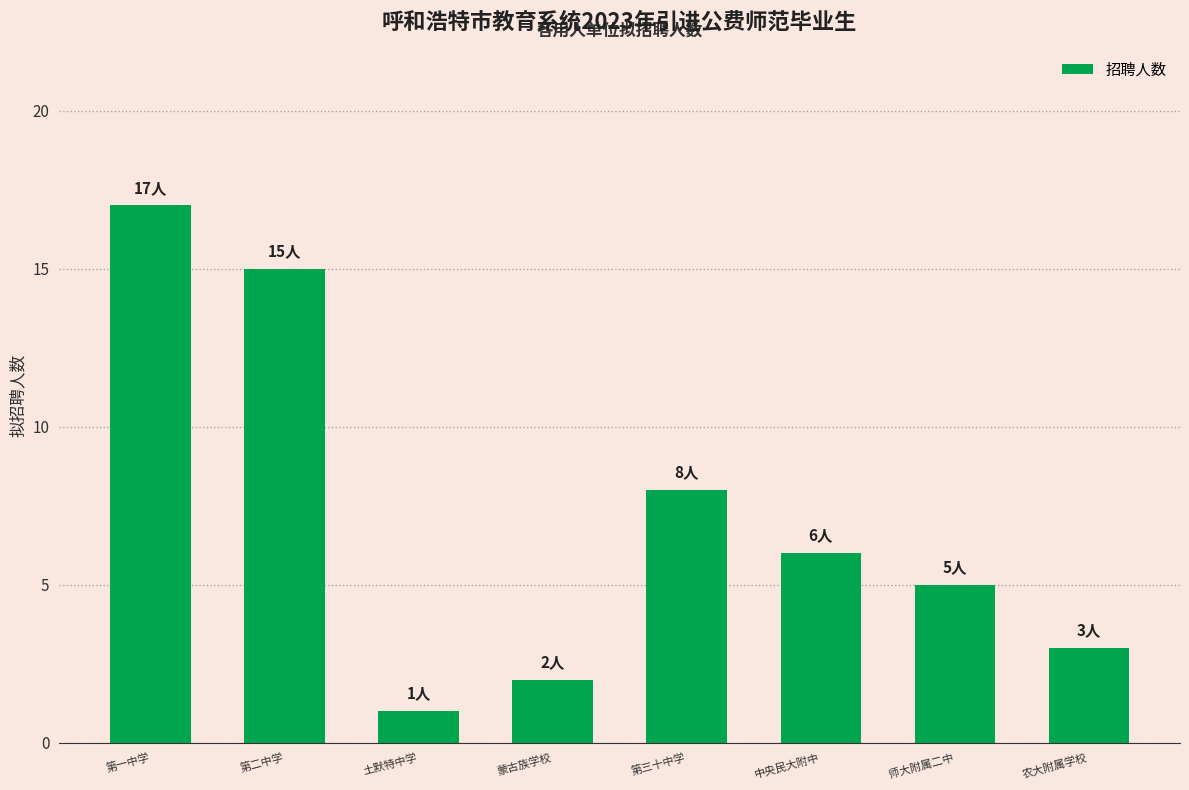

The chart shows a value of 17 at 第一中学. True or false?

True